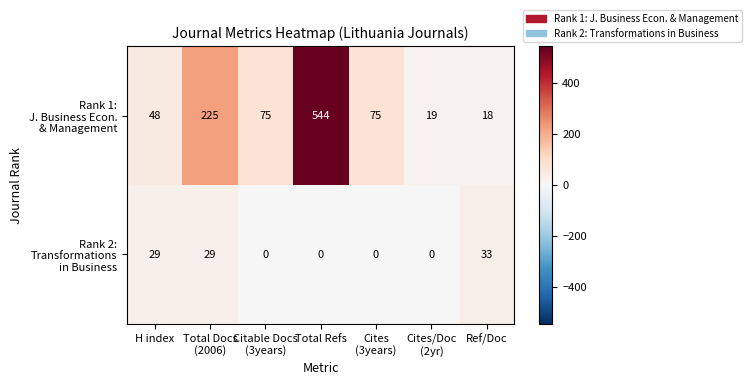

What is the difference between the highest and lowest values at Total Refs?

544